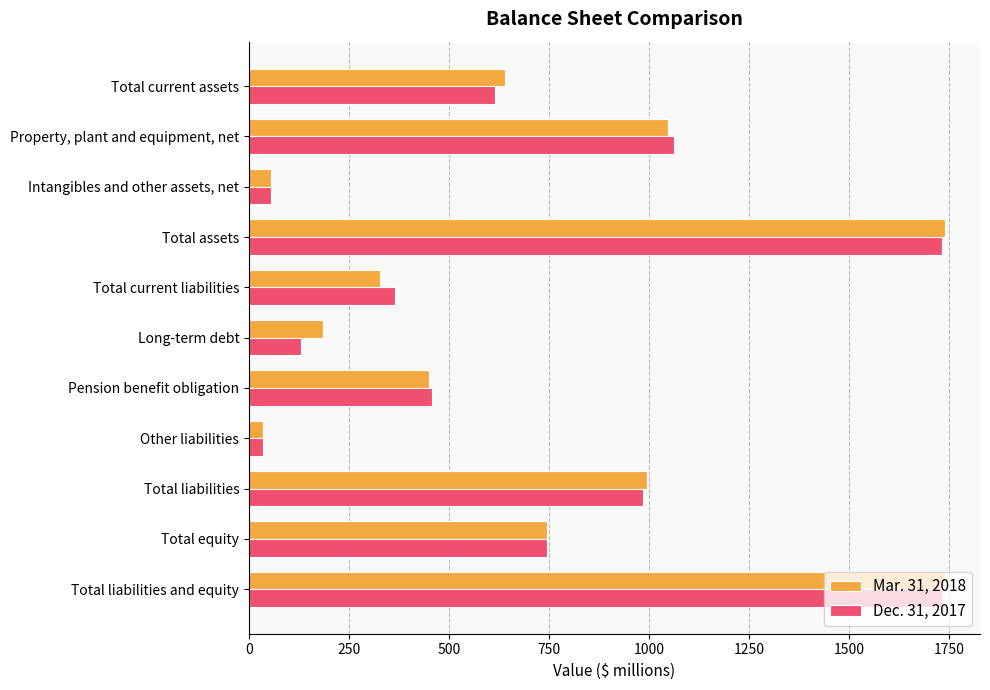

What is the total value across all series at Property, plant and equipment, net?

2109